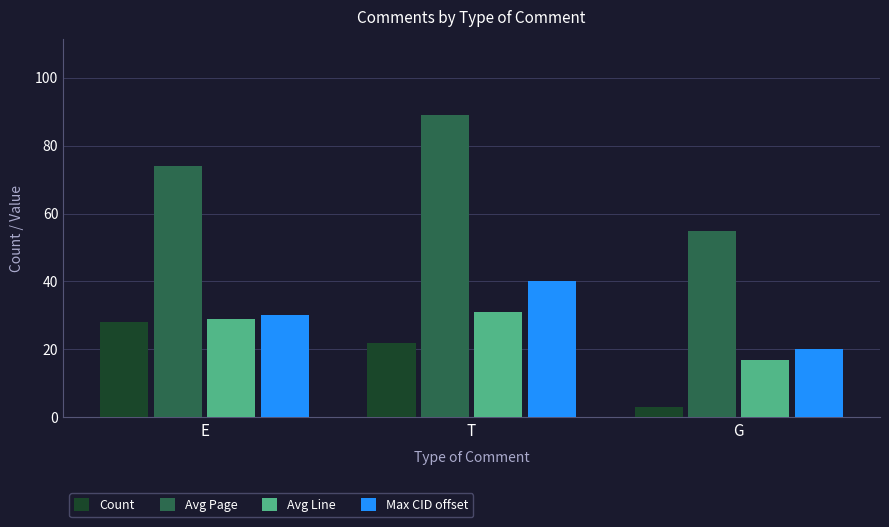

What are all the series names shown in the legend?

Count, Avg Page, Avg Line, Max CID offset